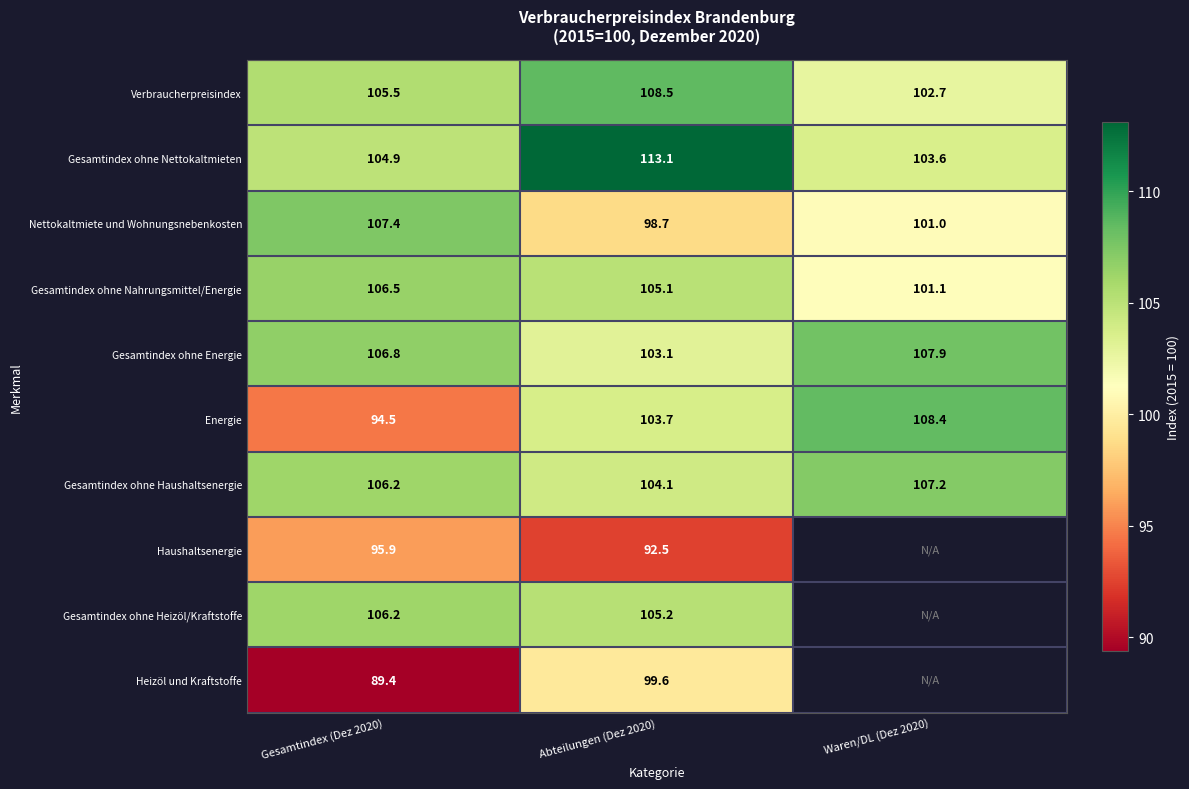

What is the minimum value shown in the chart?

89.4